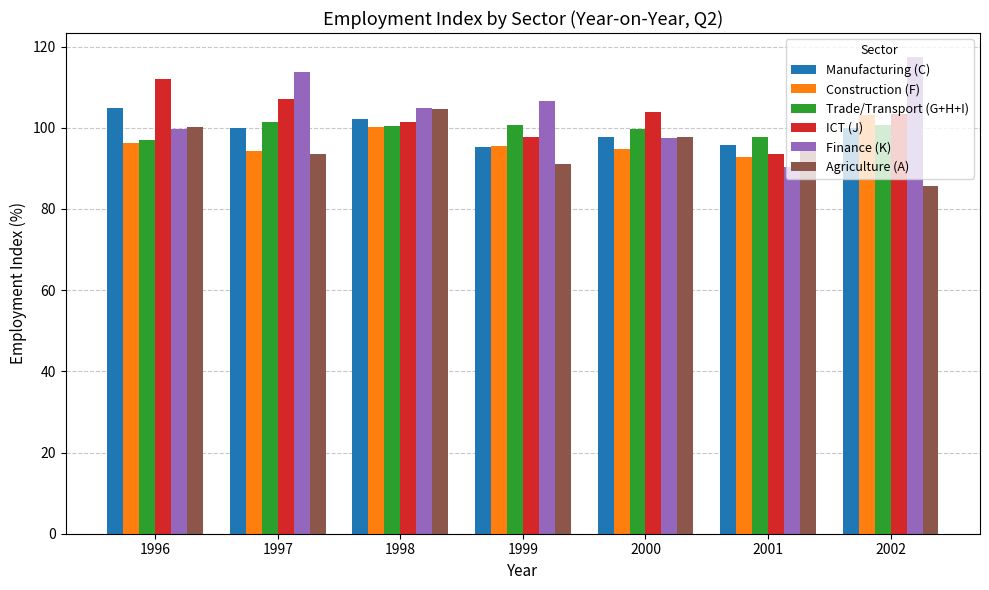

What are all the series names shown in the legend?

Manufacturing (C), Construction (F), Trade/Transport (G+H+I), ICT (J), Finance (K), Agriculture (A)